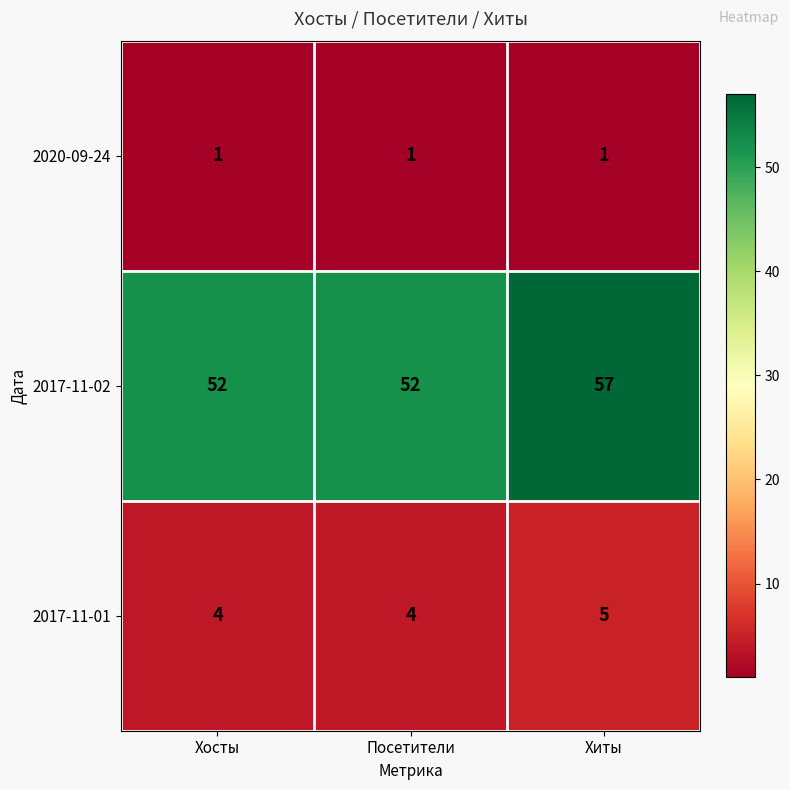

Between Посетители and Хиты, which series saw the biggest shift?

2017-11-02